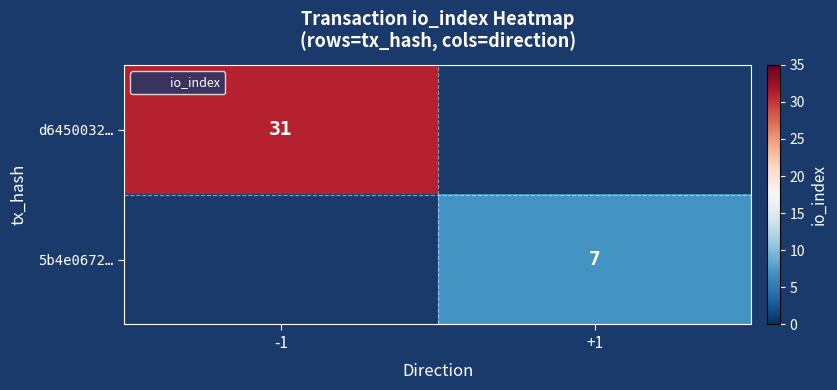

At how many categories does at least one series exceed 30?

1